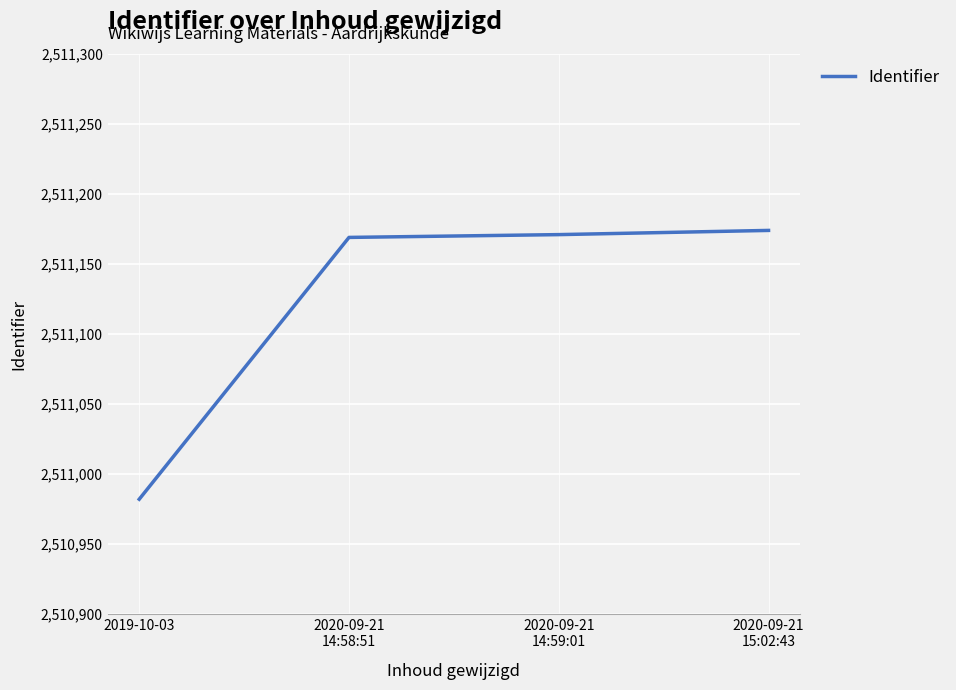

The chart shows a value of 2511174 at 2020-09-21
15:02:43. True or false?

True